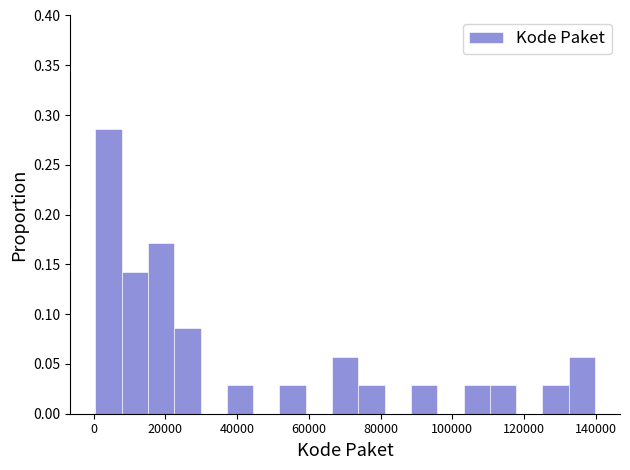

Around what value on the x-axis is the tallest bar? Give the approximate position of its centre, as read against the axis.

4000